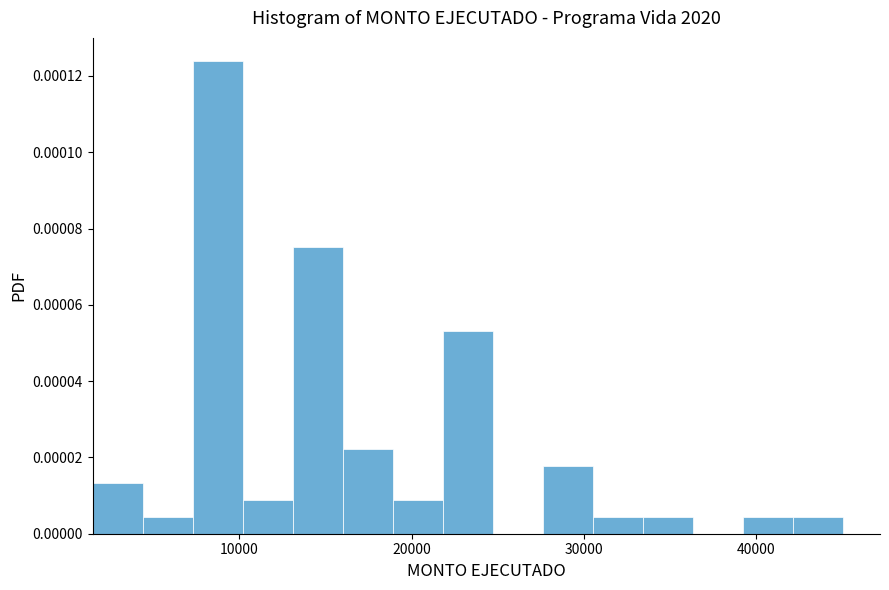

Read against the x-axis, roughly where is the centre of the tallest bar?

9000